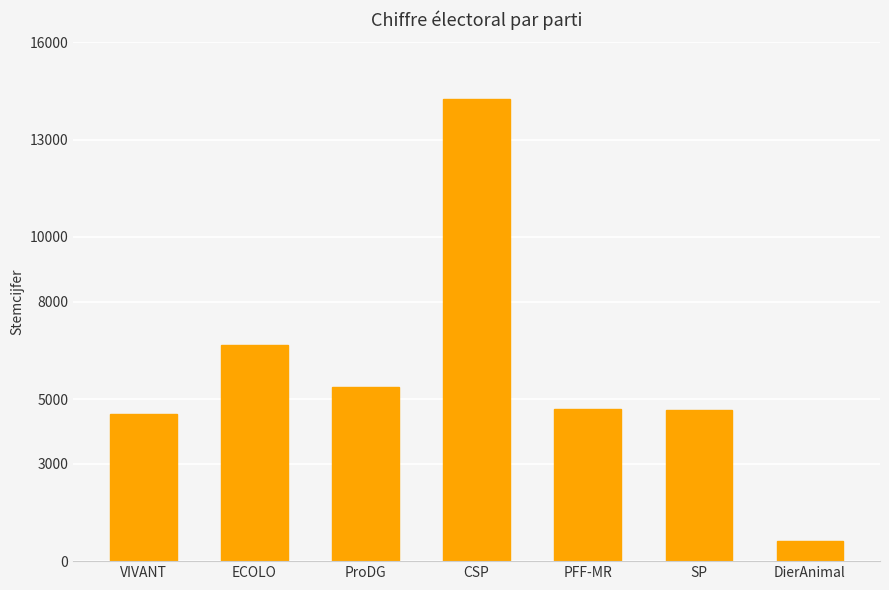

Is it true that the value at VIVANT is 2194?

False